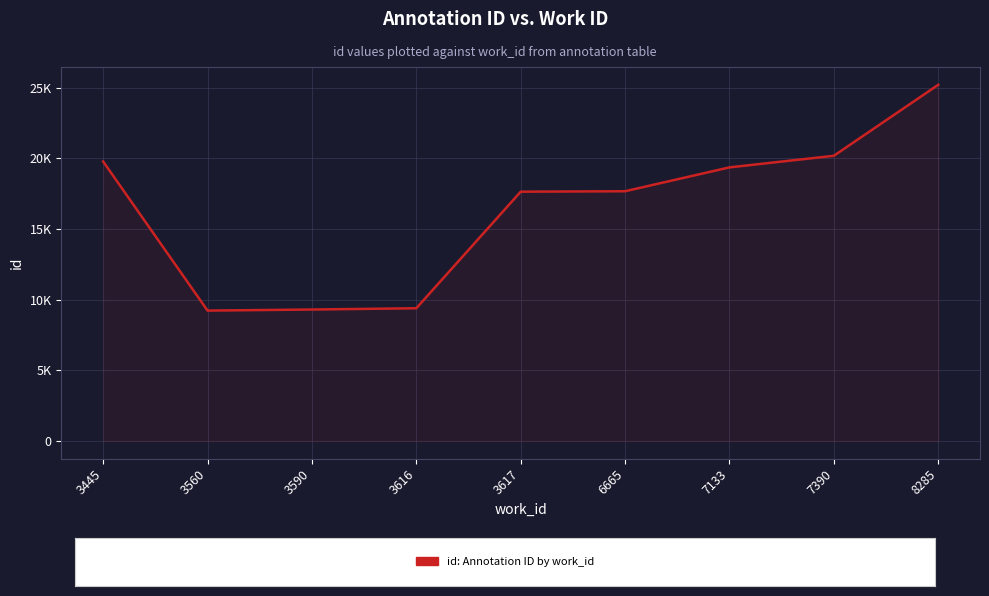

Is this an area chart (filled region under the line)?

Yes